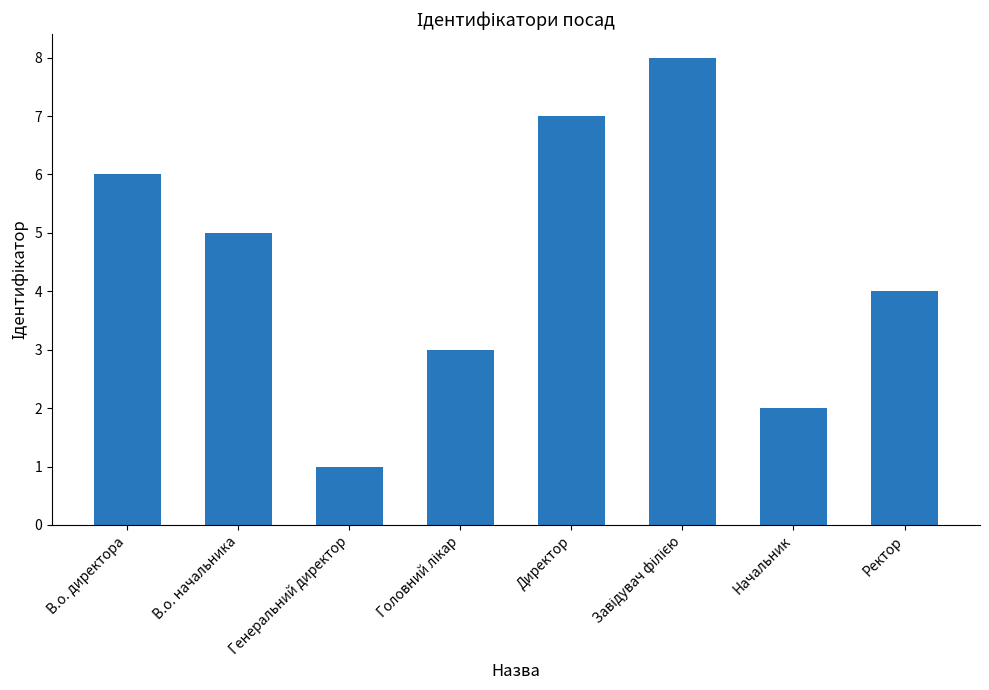

What is the change in value from В.о. начальника to Начальник?

-3